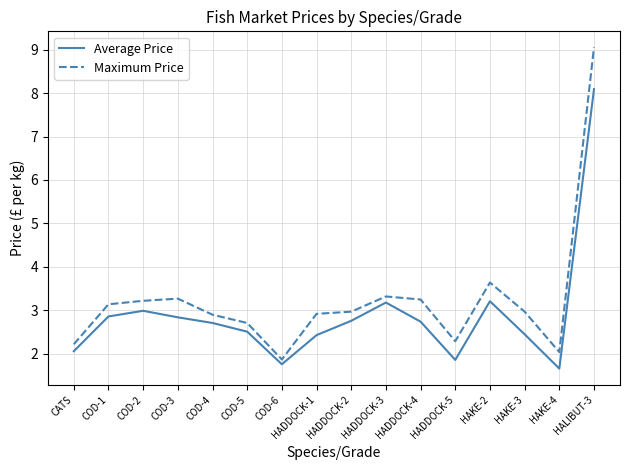

True or false: Average Price and Maximum Price intersect in this chart.

False